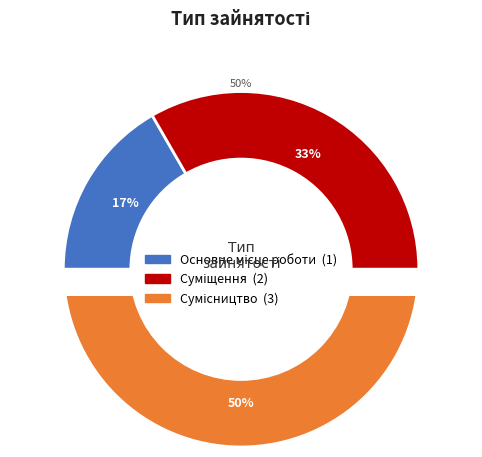

Which slice is the smallest?

Основне місце роботи